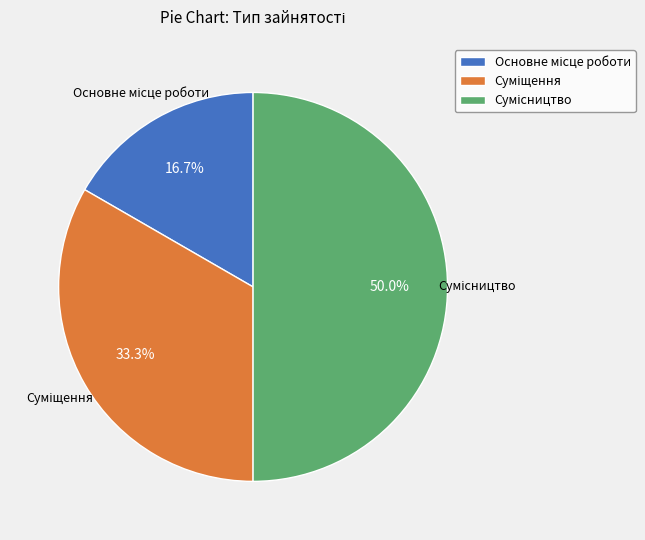

How many segments does this pie chart have?

3